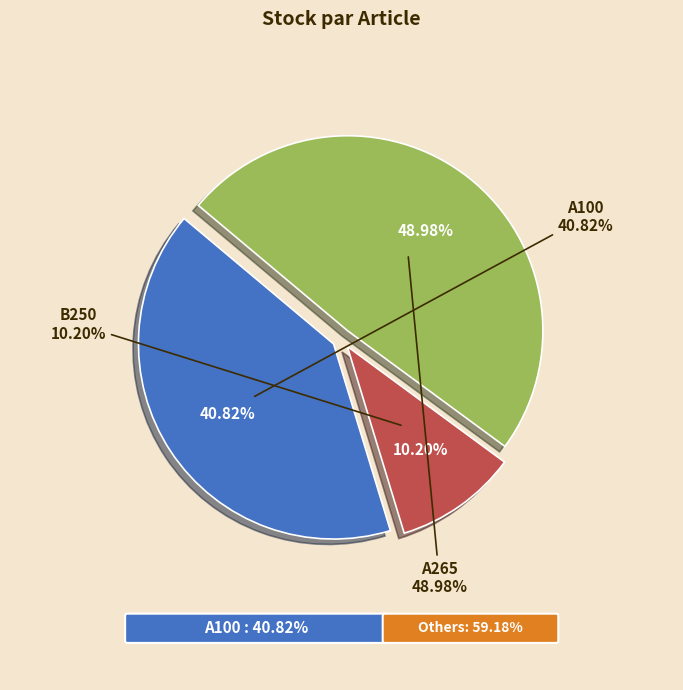

Does A100 account for over 50% of the chart?

No